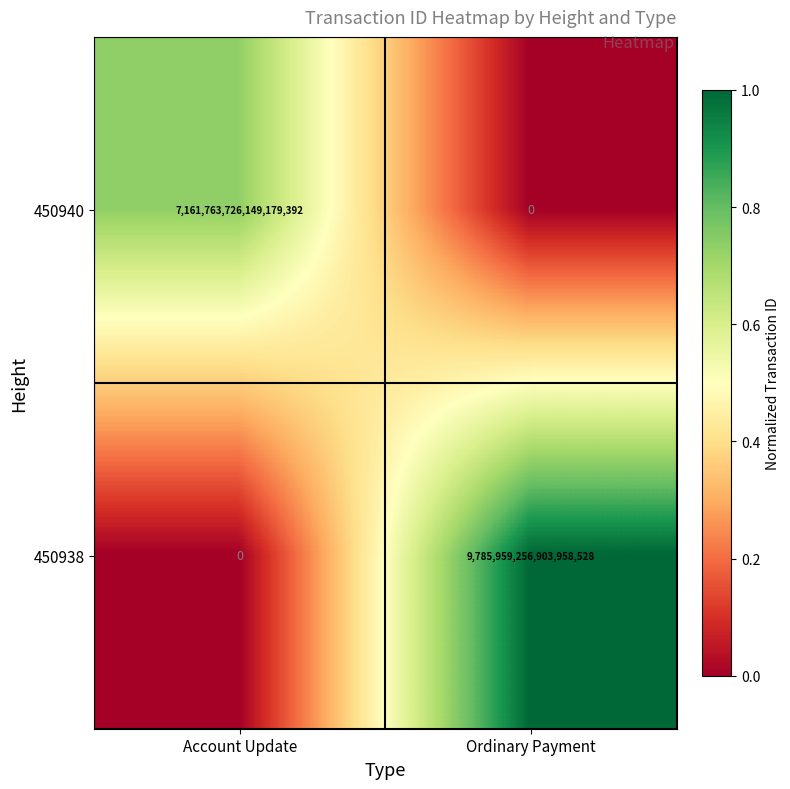

The 450938 series shows -5875398317887535104 at Account Update. True or false?

False